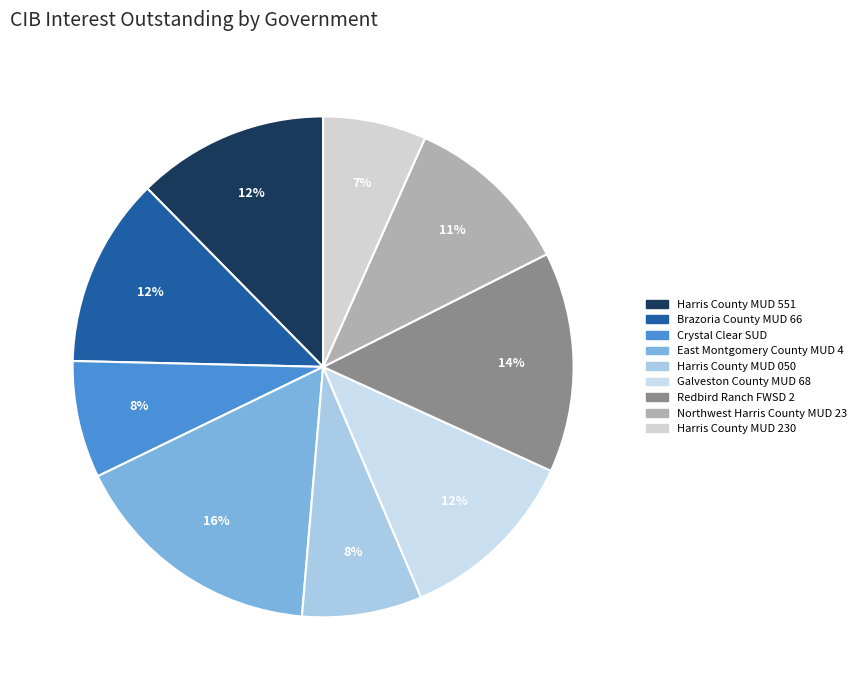

Which slice is the largest?

East Montgomery County MUD 4